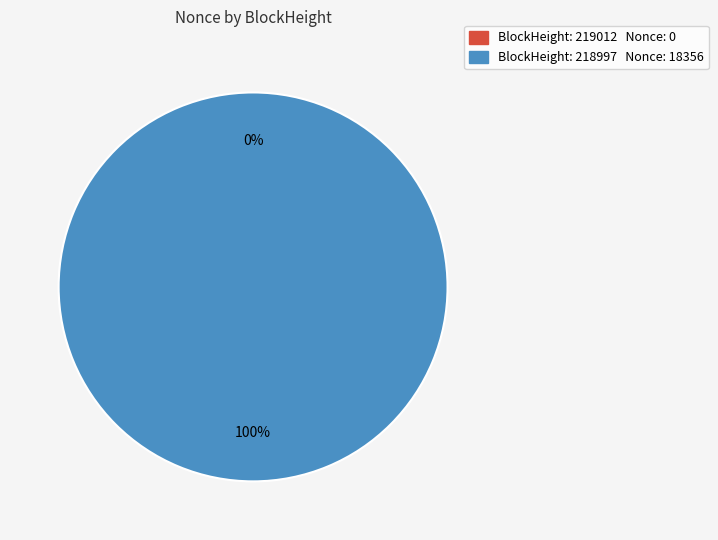

How many slices are in this pie chart?

2